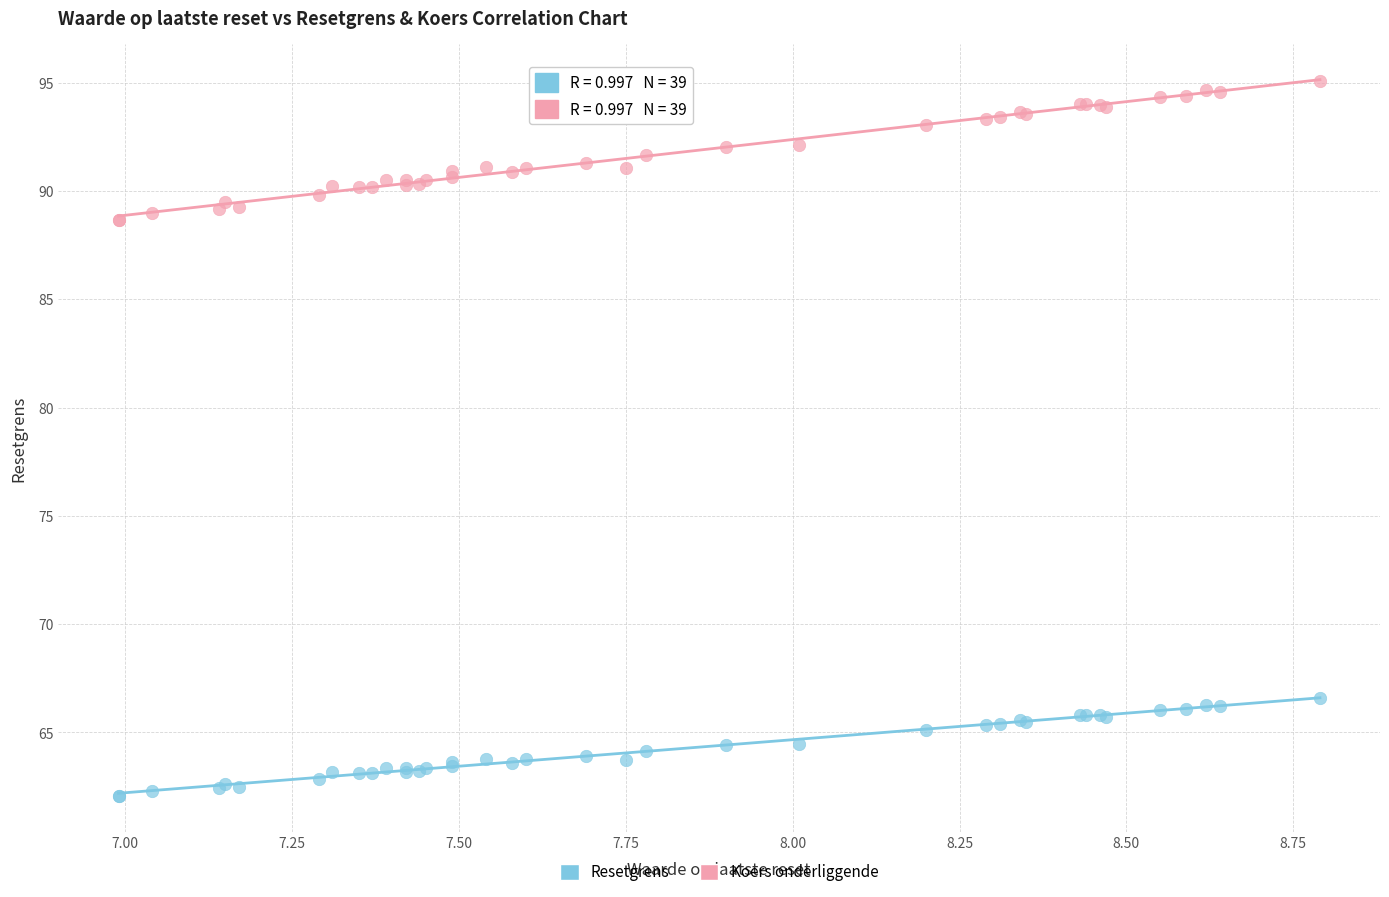

Which series has the widest spread of Y values?

Koers onderliggende